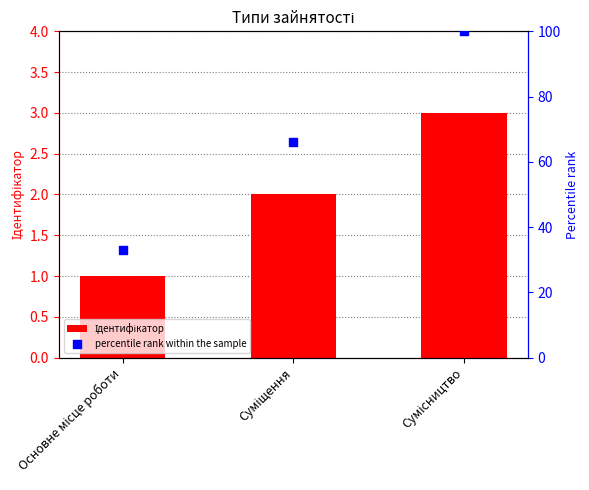

Which series reaches the minimum Y coordinate?

Ідентифікатор